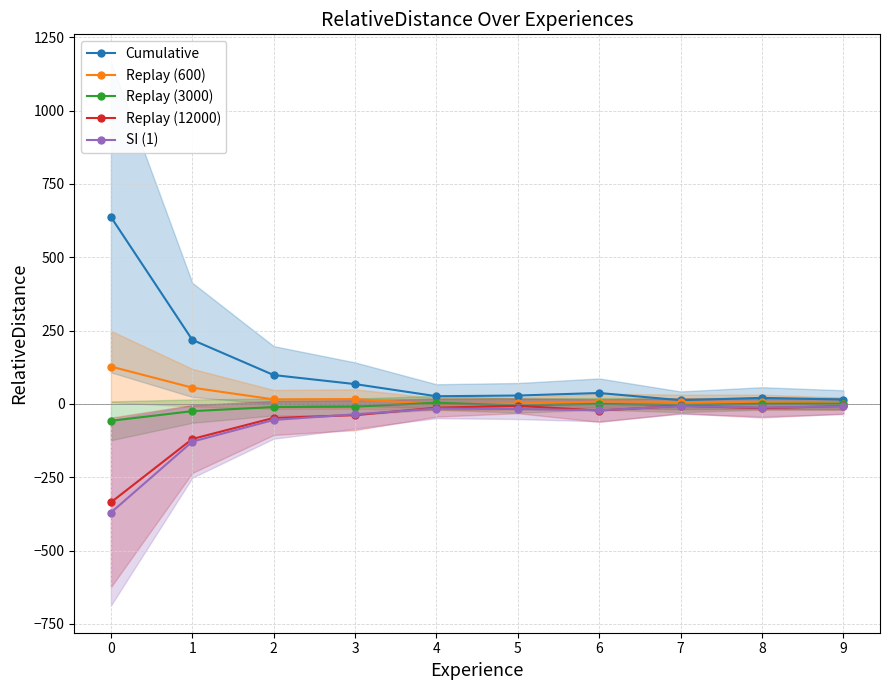

What is the value of the Replay (12000) point at the 2nd from the left?

-119.8